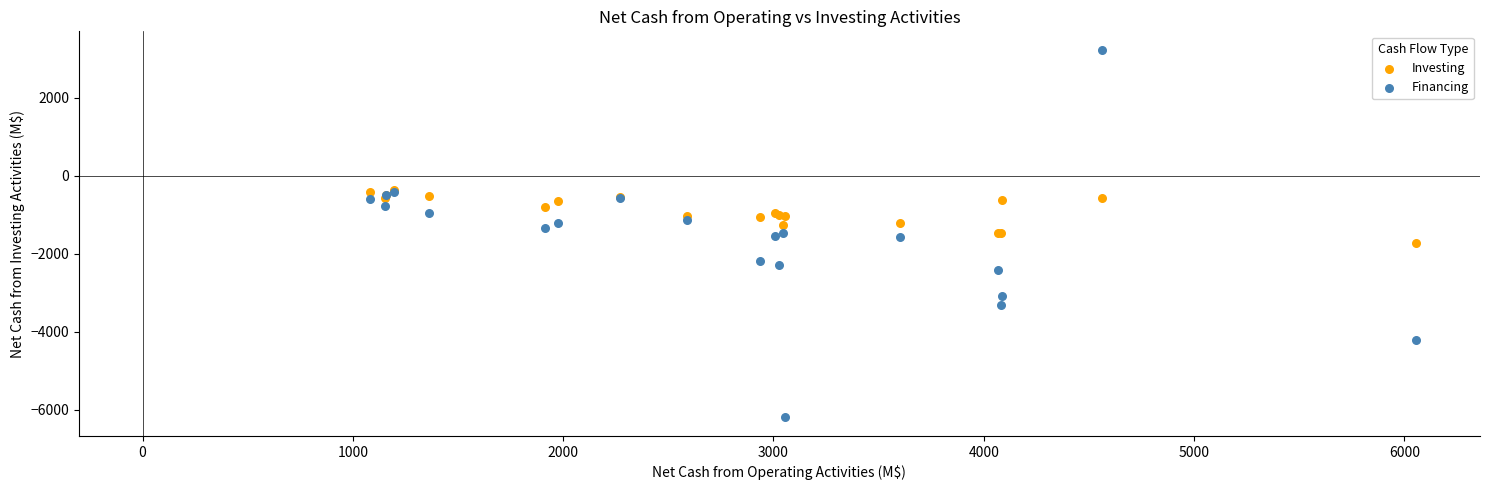

What are all the series names shown in the legend?

Investing, Financing